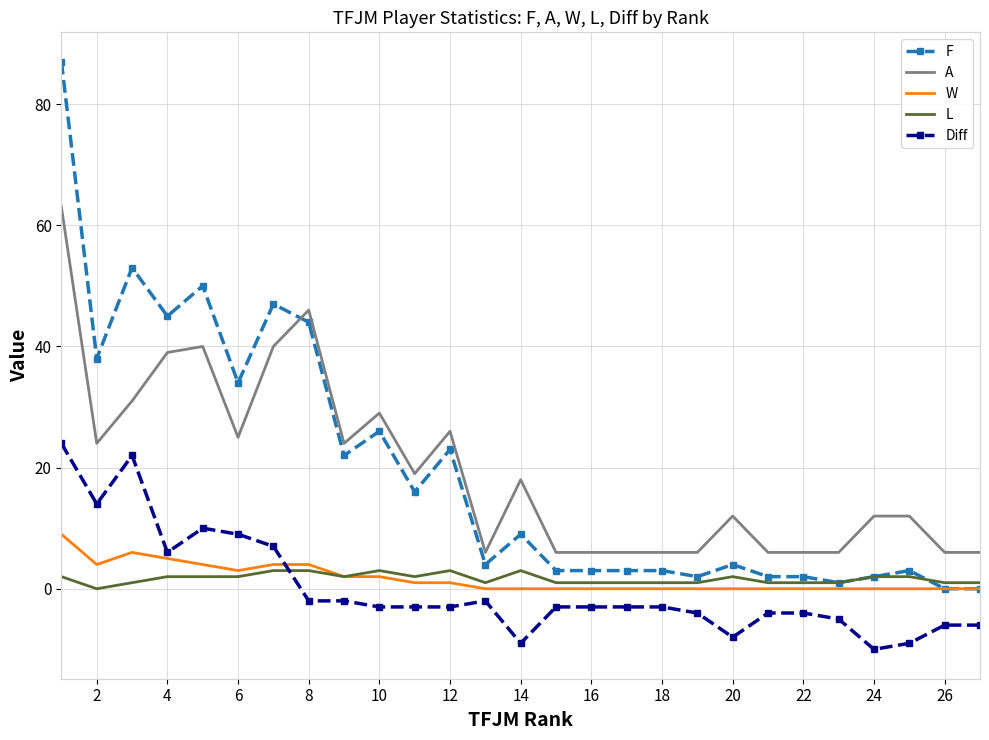

What is the minimum value shown in the chart?

-10